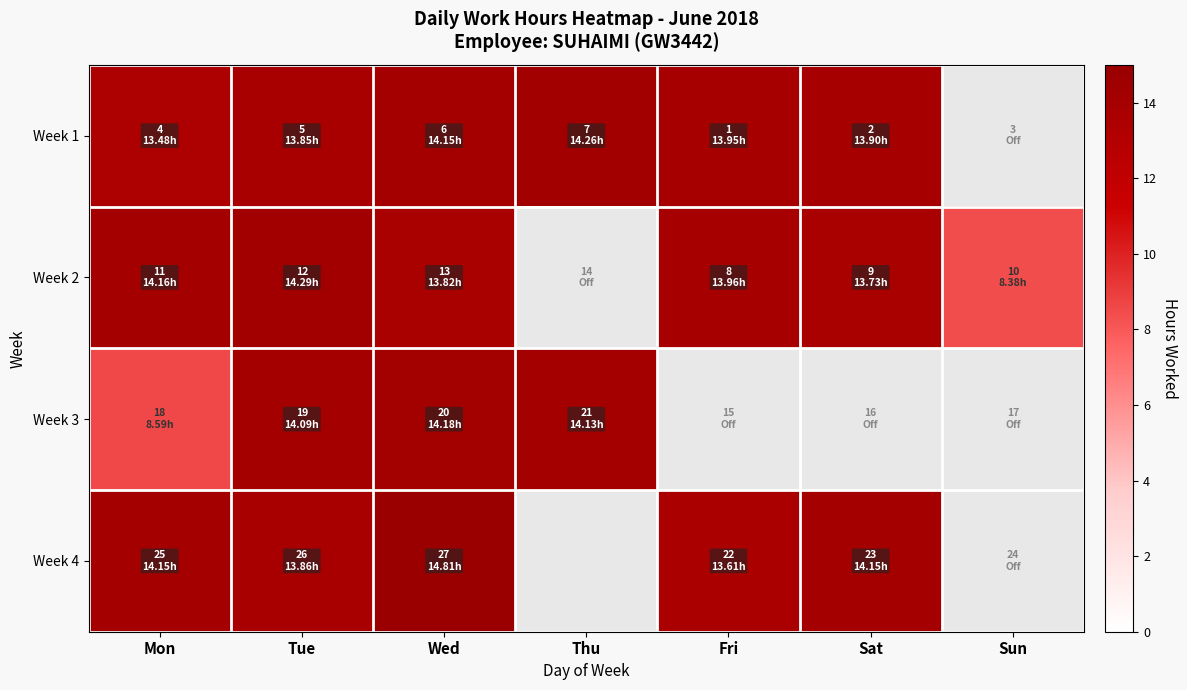

At which label does Week 4 reach its peak?

Wed